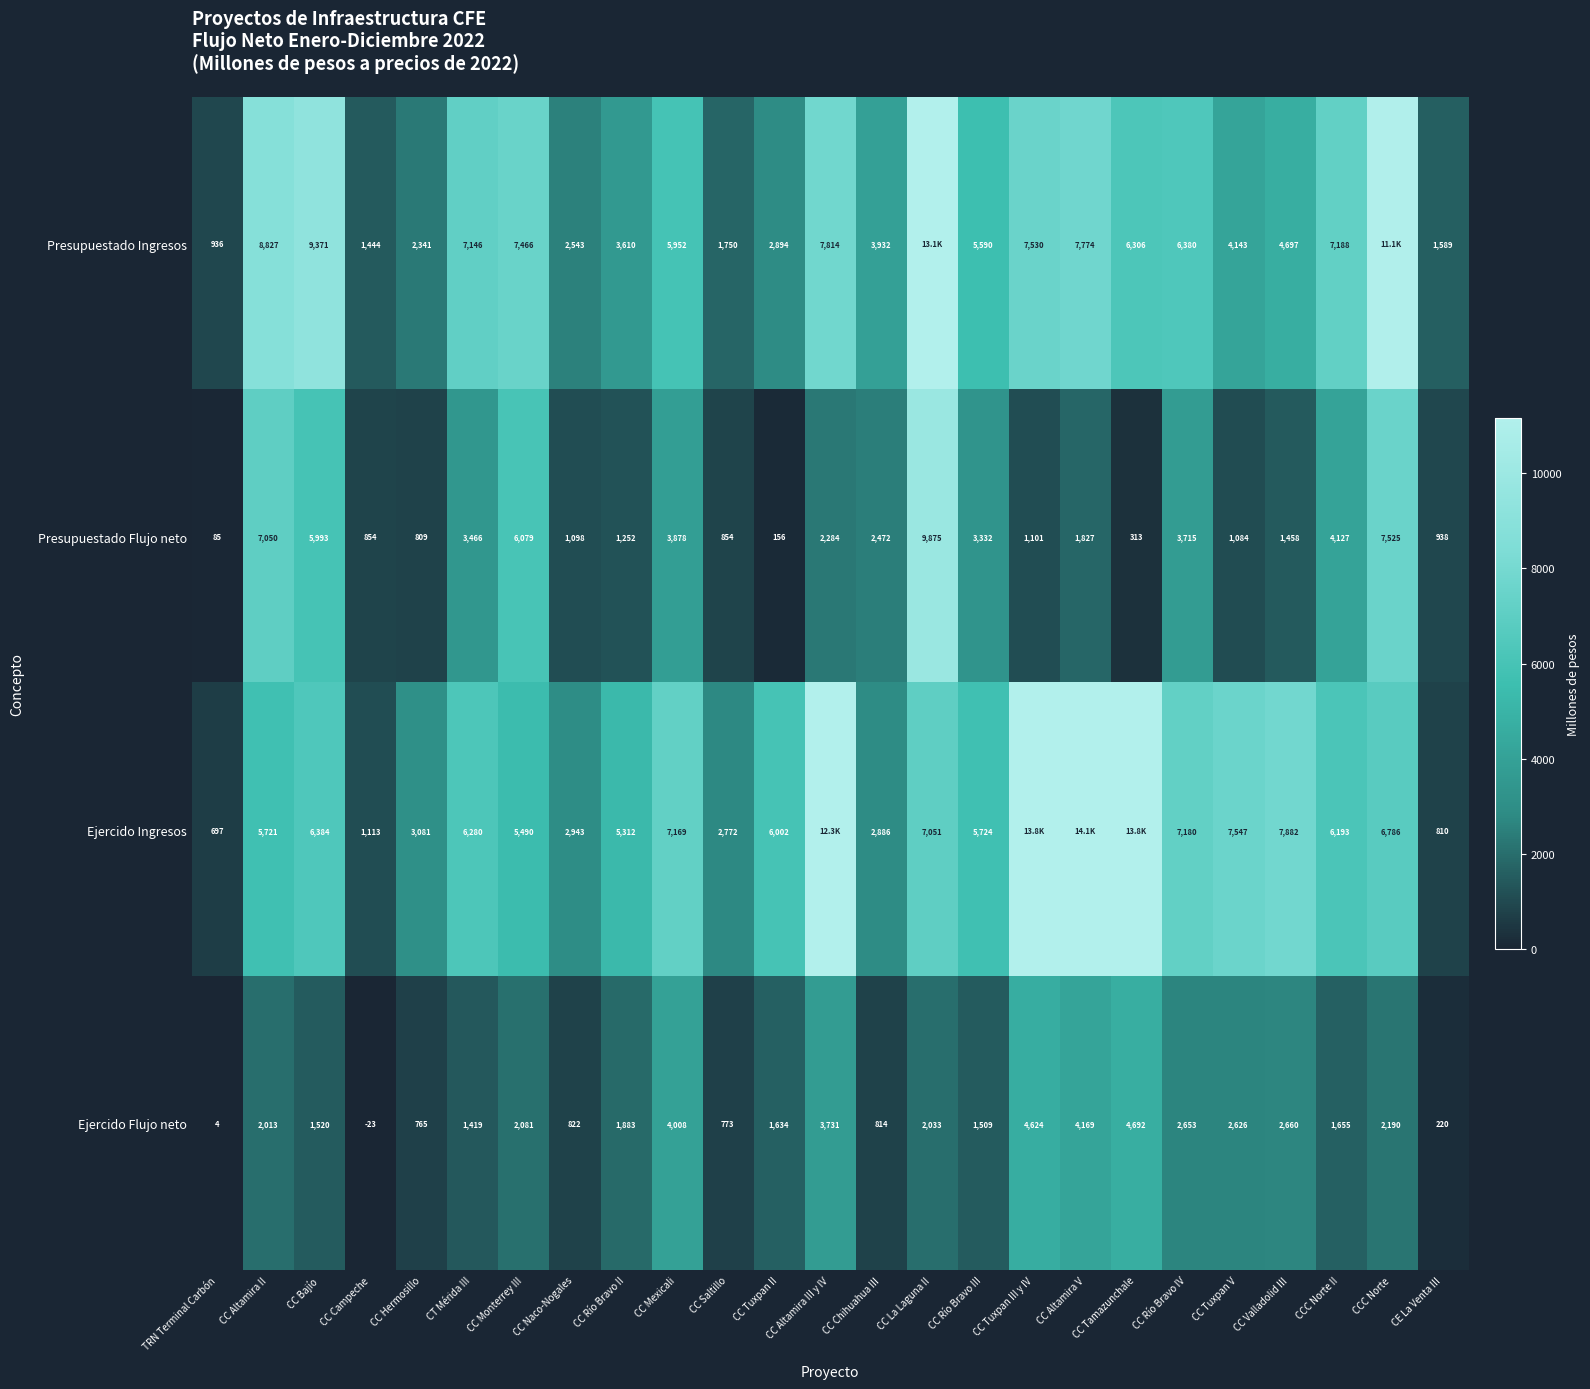

Which has a higher value, CC Hermosillo or CC Monterrey III?

CC Monterrey III